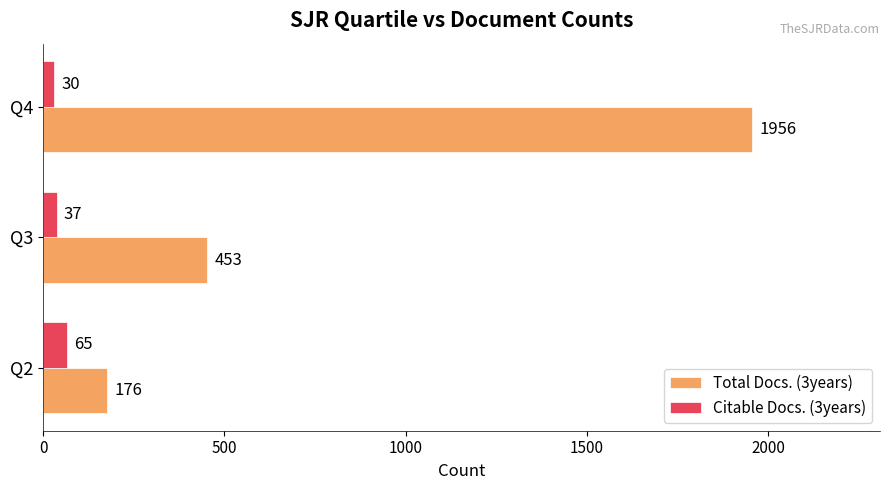

What is the difference between the second highest and minimum values in the Total Docs. (3years) series?

277